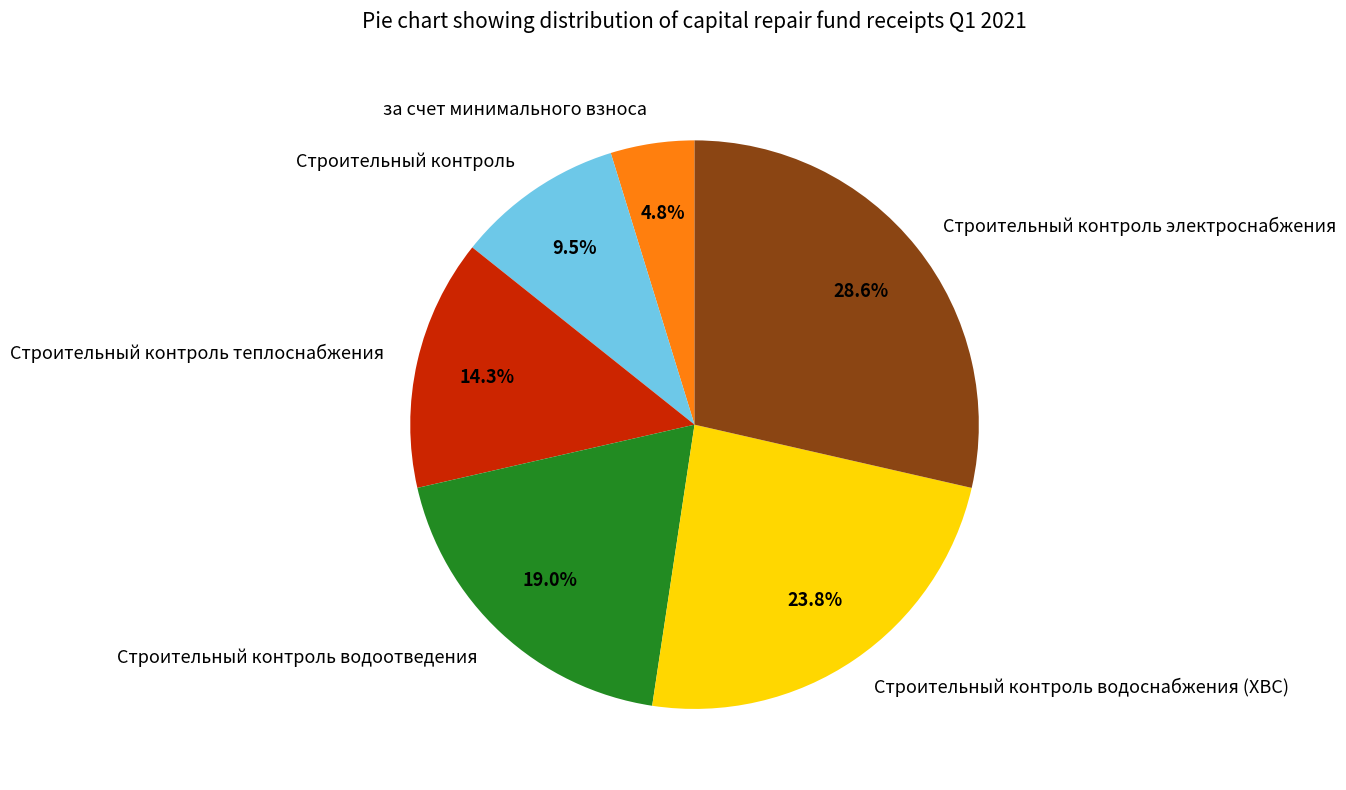

Combined, do Строительный контроль электроснабжения and за счет минимального взноса account for over 50%?

No